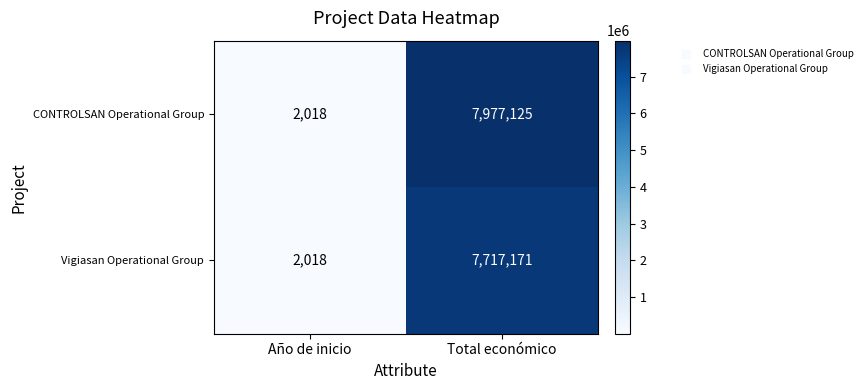

At which category is the sum across all series the highest?

Total económico